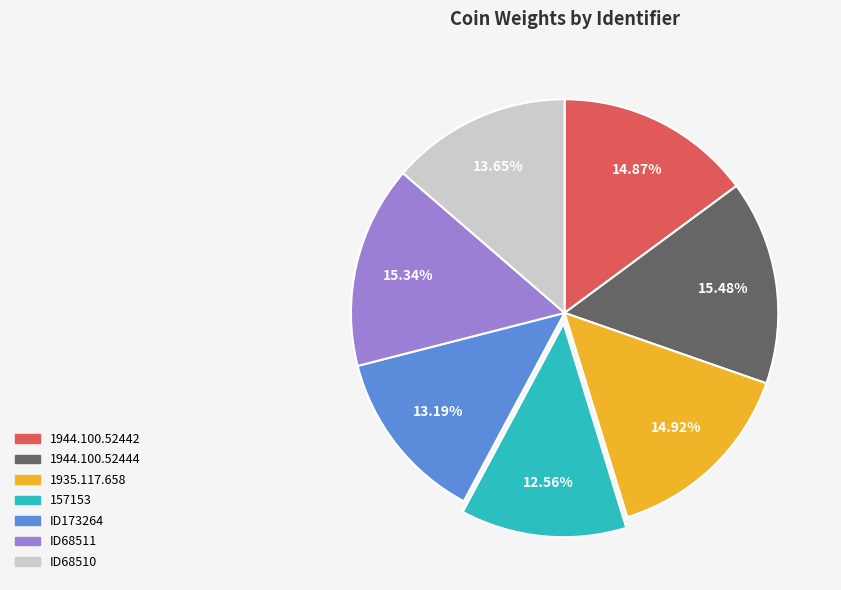

Which slice is the smallest?

157153